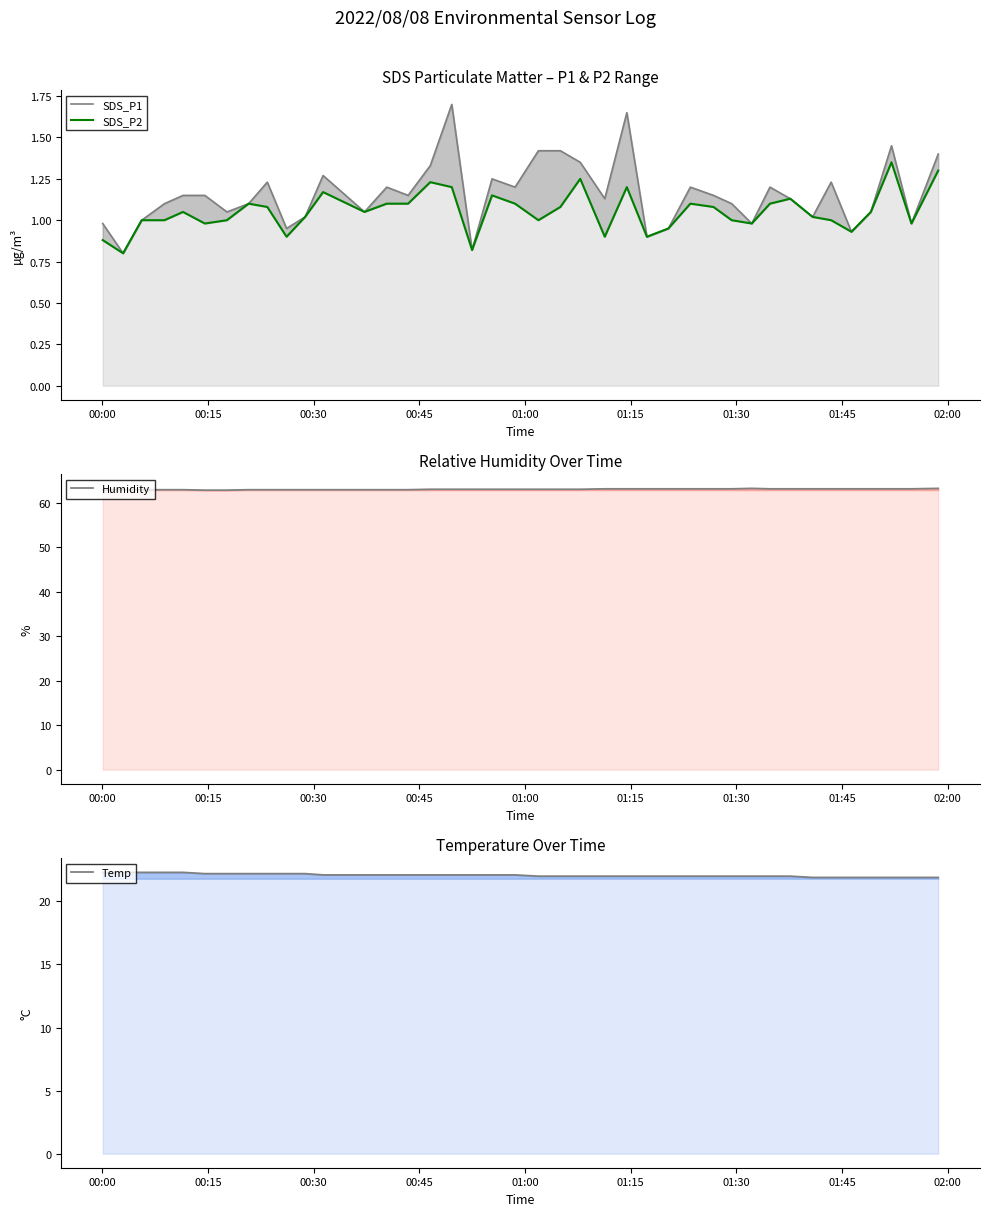

True or false: Temp has more than 0 interior local peaks.

False